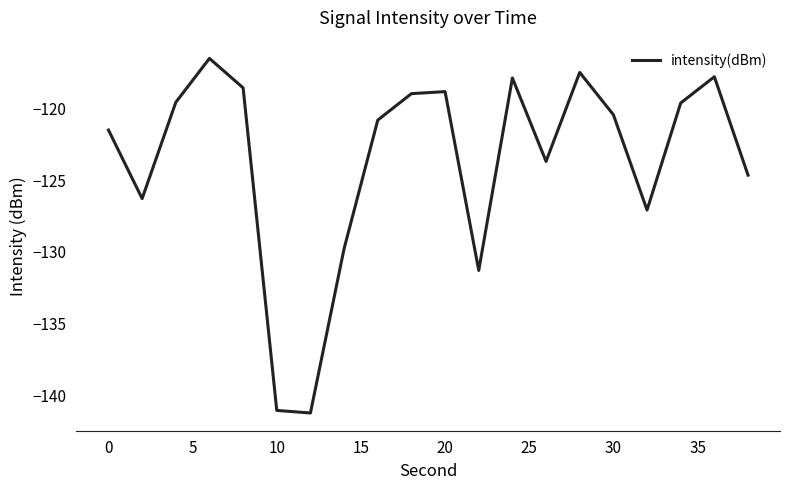

Count the number of values greater than -120.

9